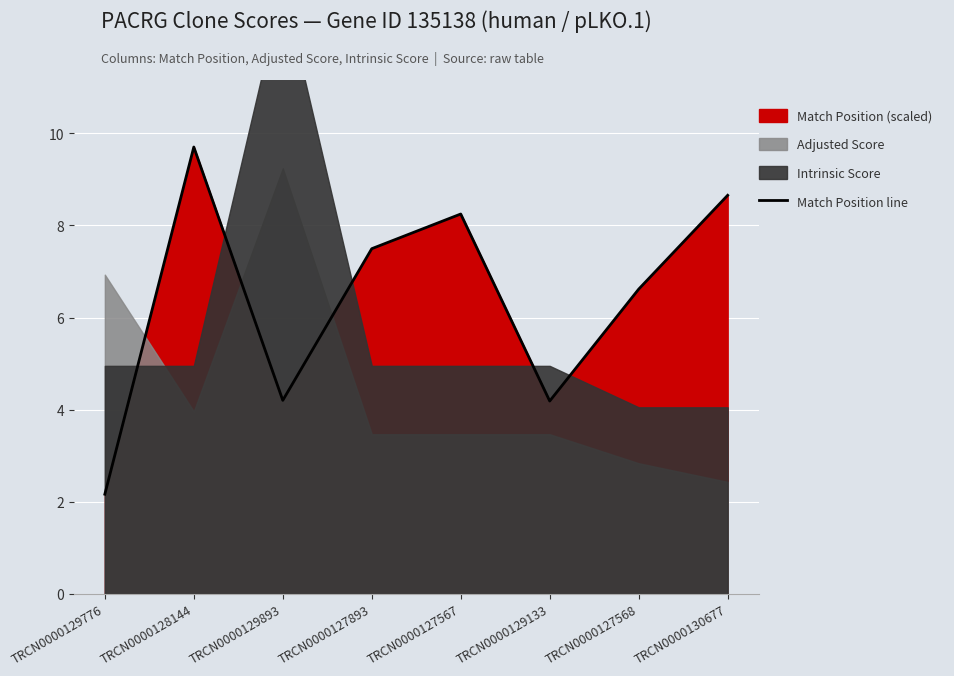

Rank the categories by value from highest to lowest.

TRCN0000128144, TRCN0000130677, TRCN0000127567, TRCN0000127893, TRCN0000127568, TRCN0000129893, TRCN0000129133, TRCN0000129776